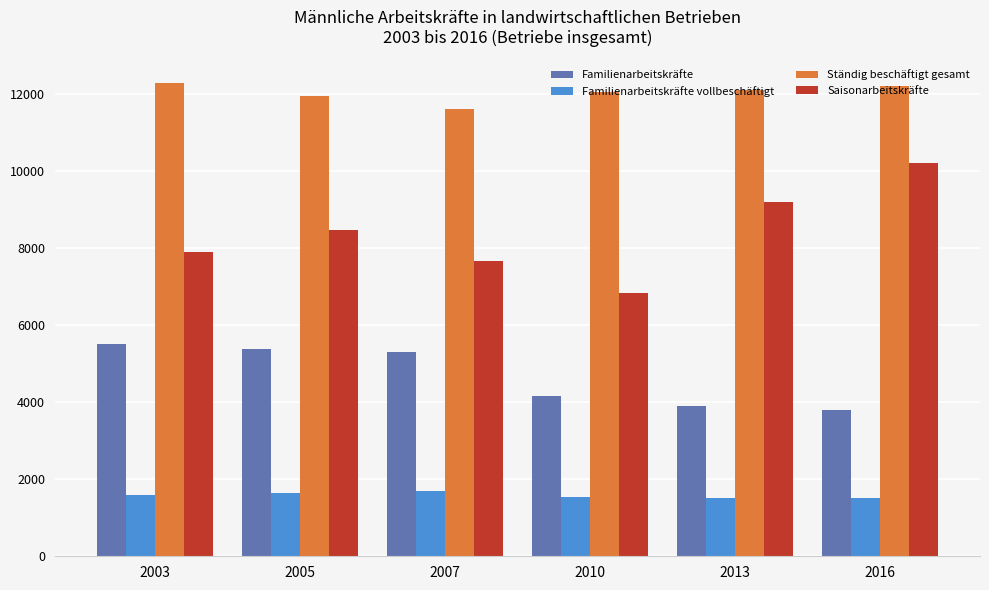

What is the maximum value for Familienarbeitskräfte?

5516